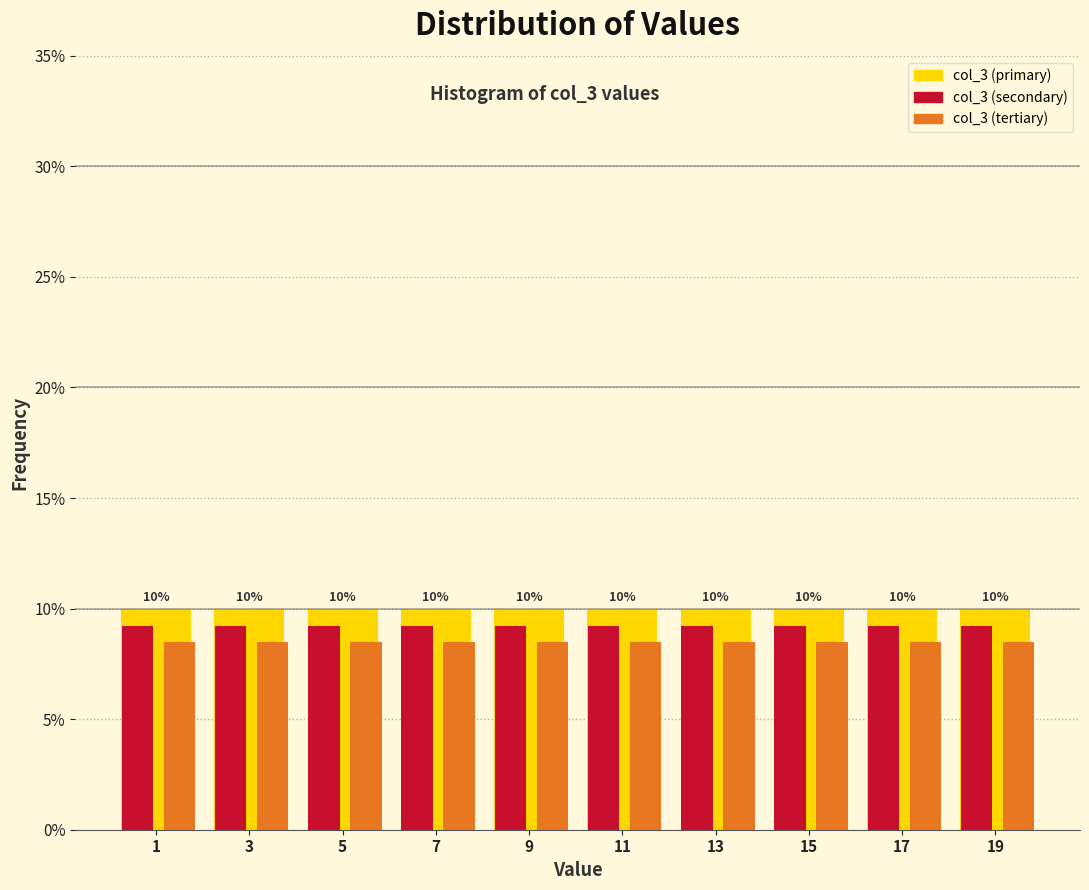

Is it true that col_3 (tertiary) equals 5.8 at 19?

False